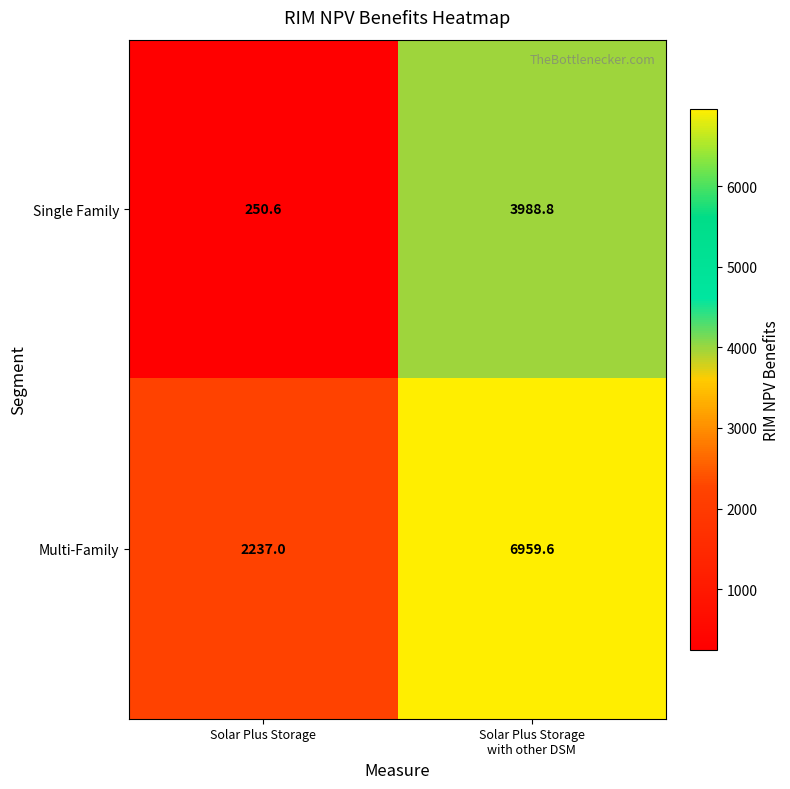

Between Solar Plus Storage and Solar Plus Storage
with other DSM, which series saw the biggest shift?

Multi-Family